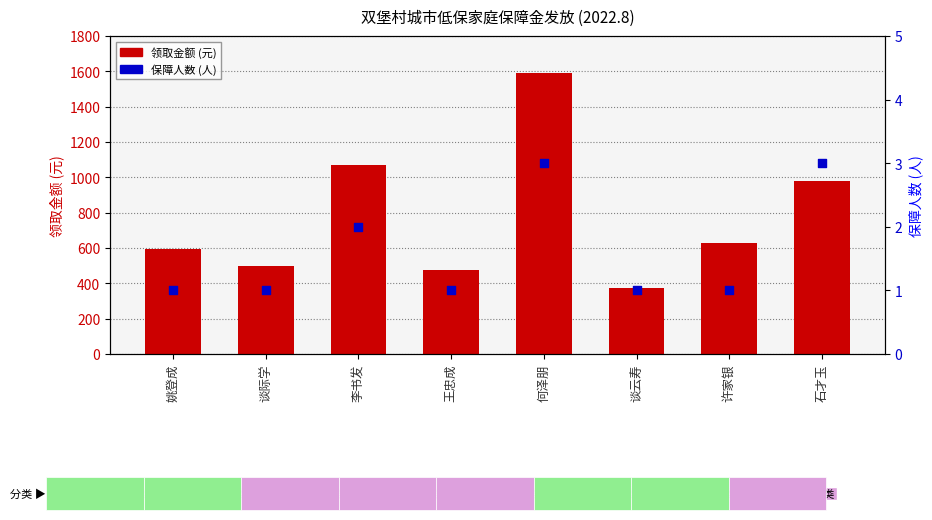

What is the total value across all series at 姚登成?

597